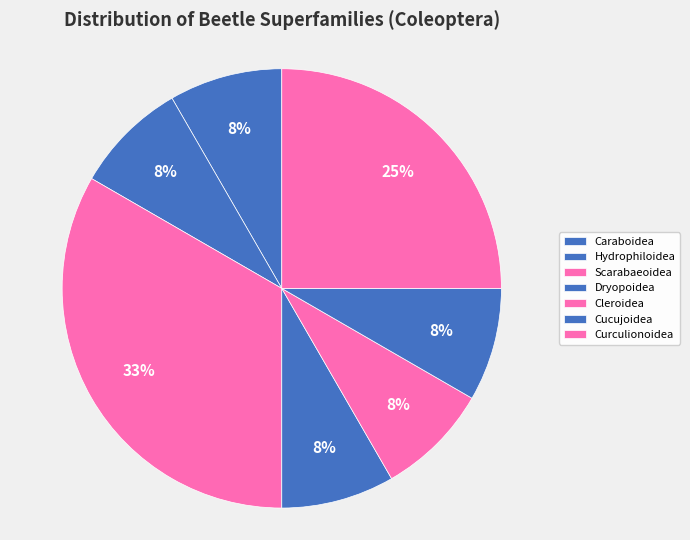

Is it true that Curculionoidea is 36% of the pie?

False